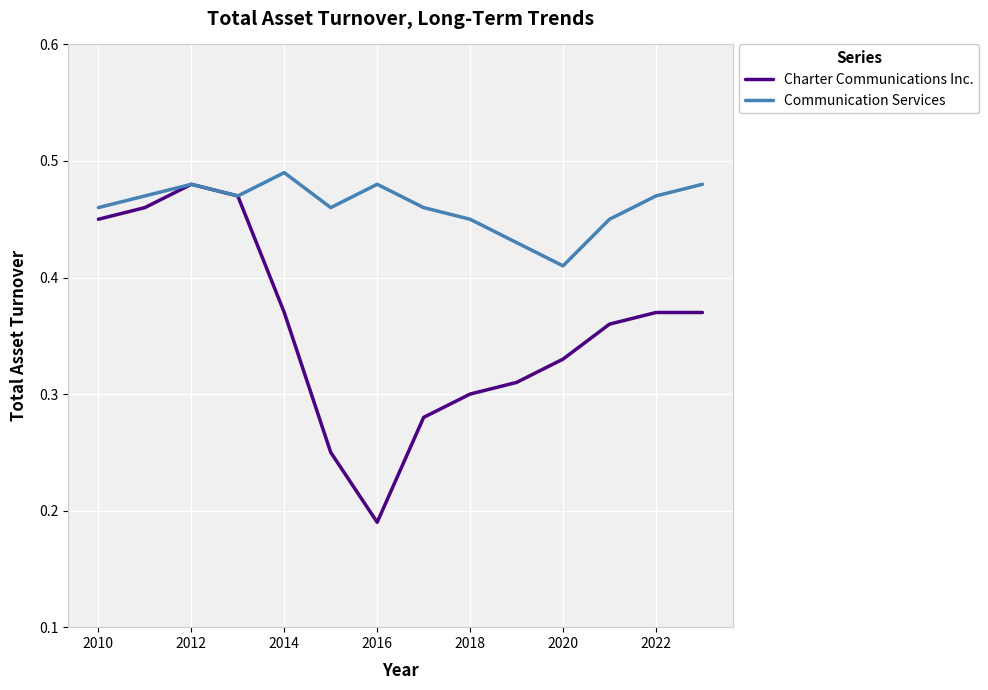

Does the chart display data point markers on the line(s)?

No